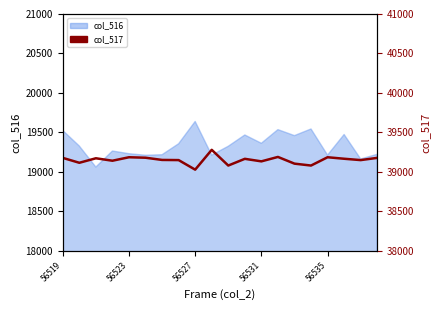

True or false: there are more than 2 points higher than both neighbors.

True